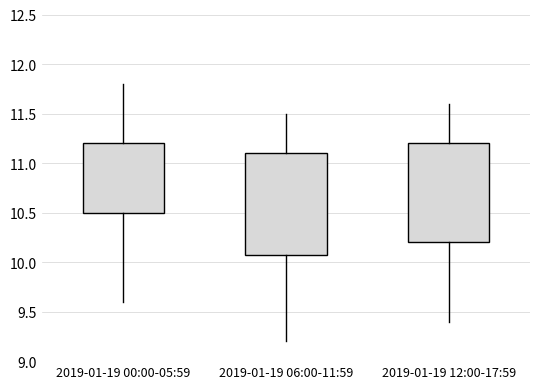

Reading left to right, transcribe this box plot: for each box, give where its median line is, the range the box spans, and where its two whiskers end, as read against the y-axis. The values are not printed on the chart, so give them approximately, as read against the axis.

2019-01-19 00:00-05:59: median 10.95, box 10.50 to 11.20, whiskers 9.60 to 11.80
2019-01-19 06:00-11:59: median 10.60, box 10.10 to 11.10, whiskers 9.20 to 11.50
2019-01-19 12:00-17:59: median 10.70, box 10.20 to 11.20, whiskers 9.40 to 11.60